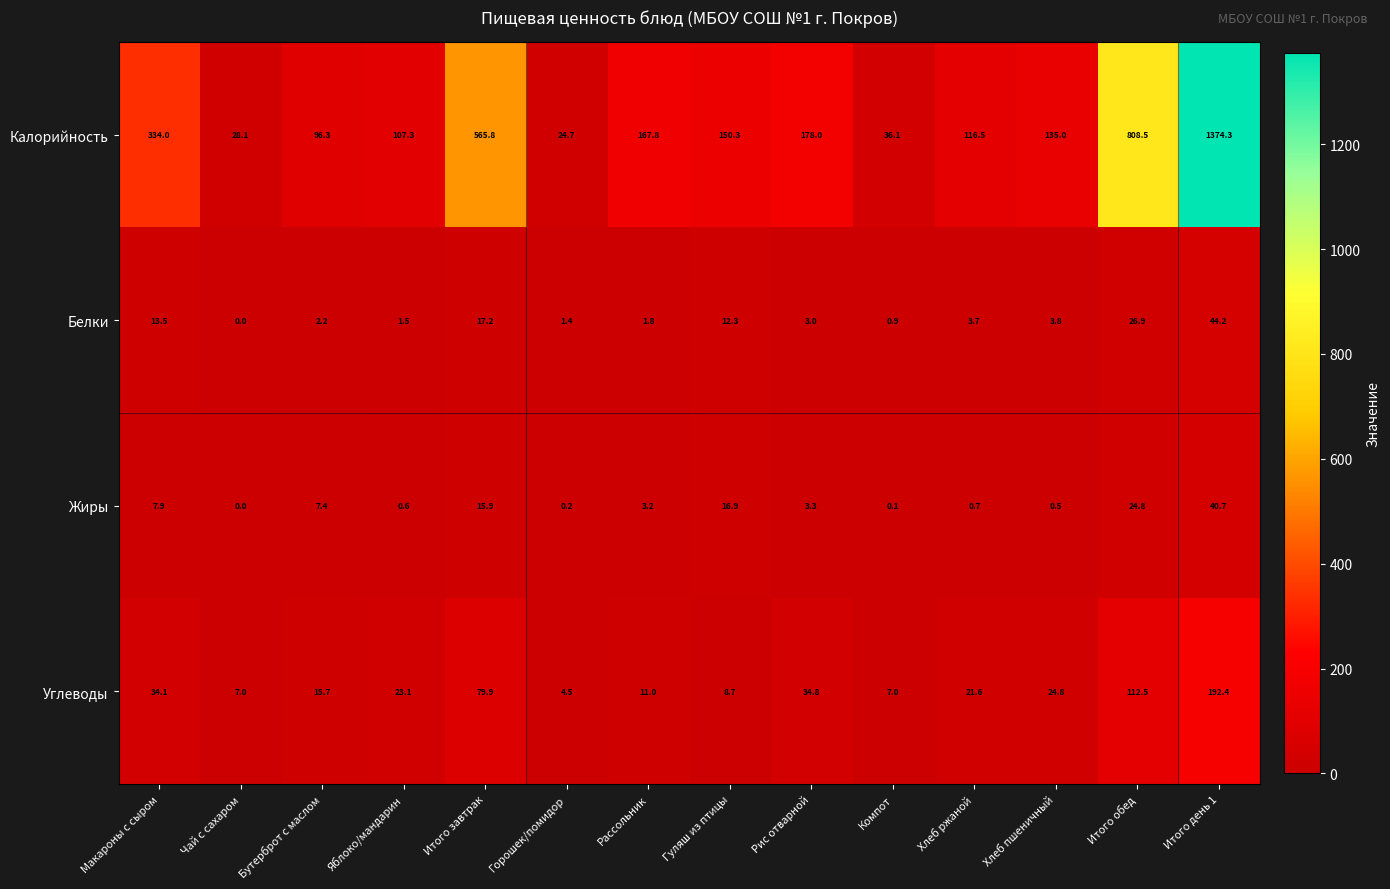

Rank the series by their maximum value, from highest to lowest.

Калорийность, Углеводы, Белки, Жиры